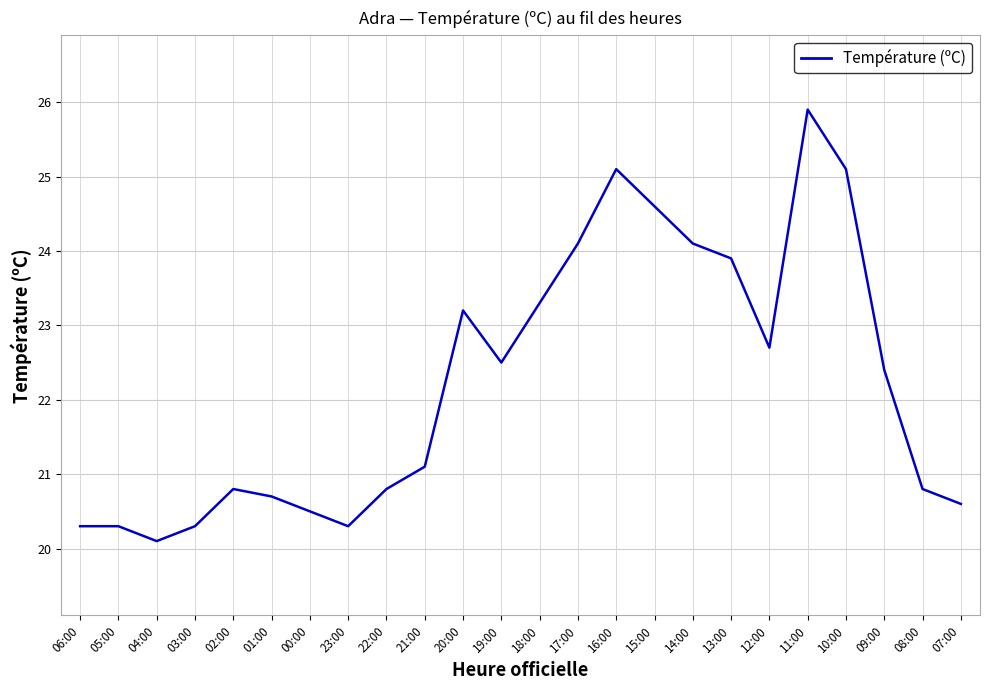

What is the ratio of the value at 16:00 to the value at 18:00?

1.1